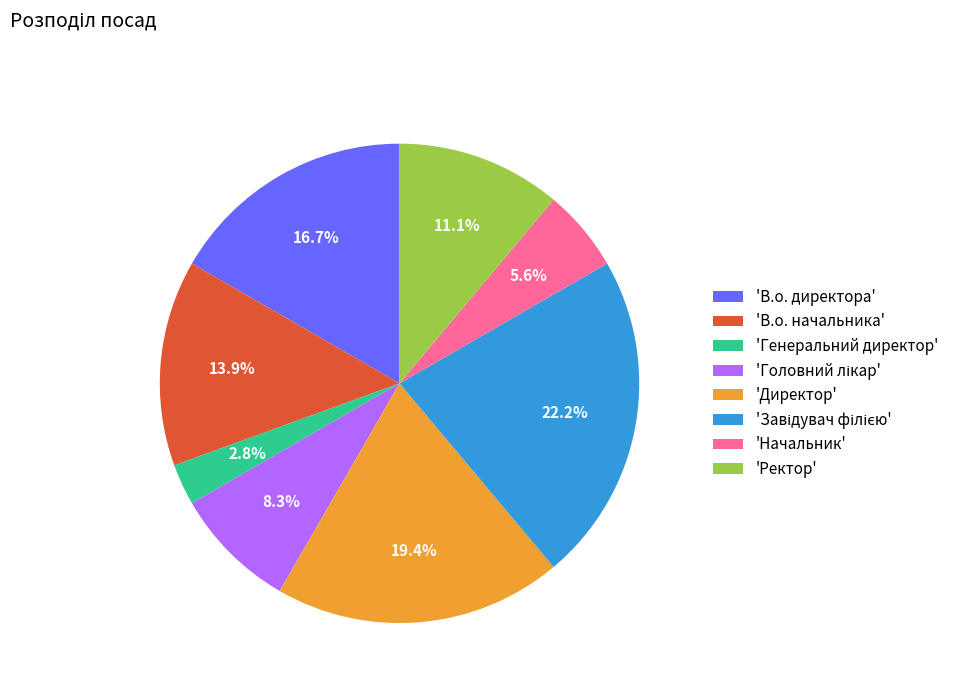

What is the total percentage of 'В.о. начальника' and 'Генеральний директор'?

16.7%